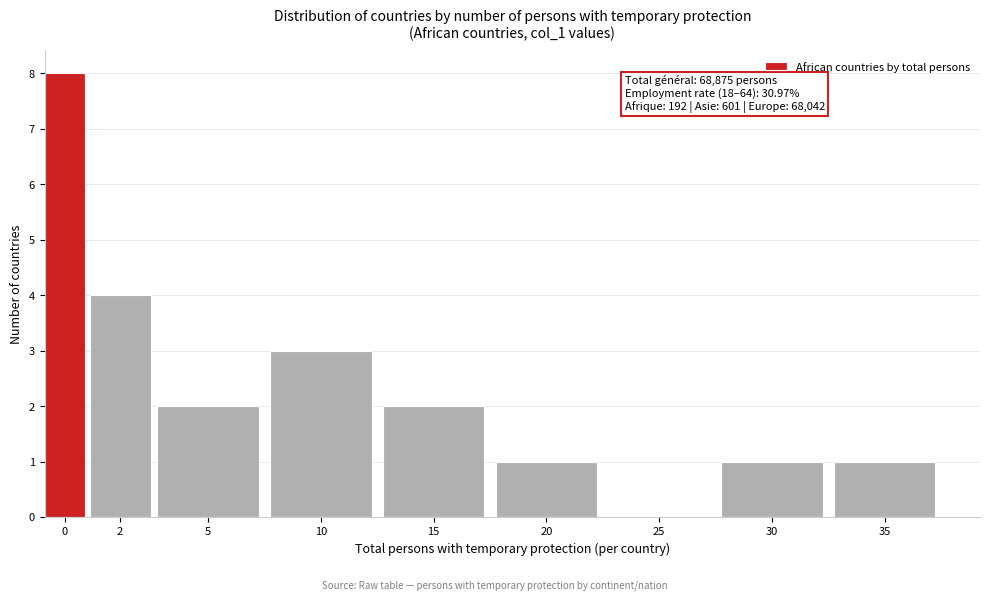

Reading right to left, list all the values displayed in this chart.

35=1	30=1	25=0	20=1	15=2	10=3	5=2	2=4	0=8